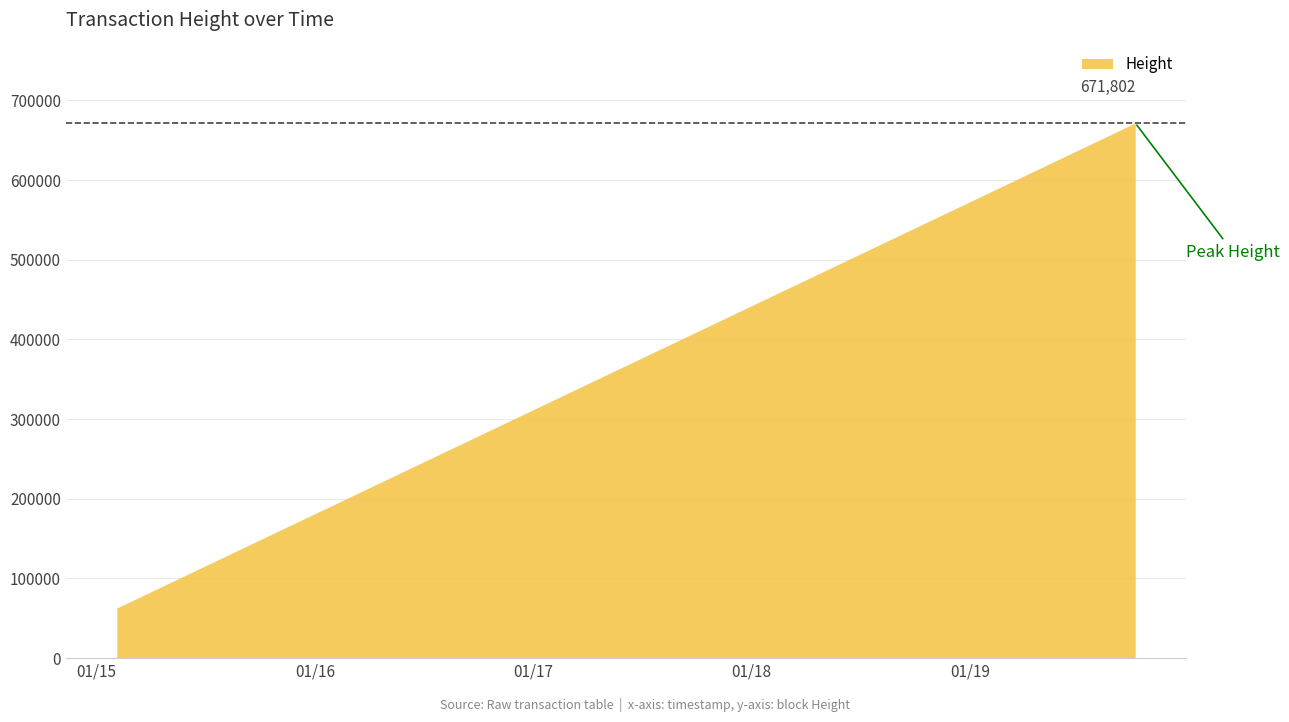

List the labels in order of value, largest first.

2019-10-04 14:30:44, 2018-06-01 15:41:03, 2017-07-20 17:32:04, 2015-02-03 12:48:22